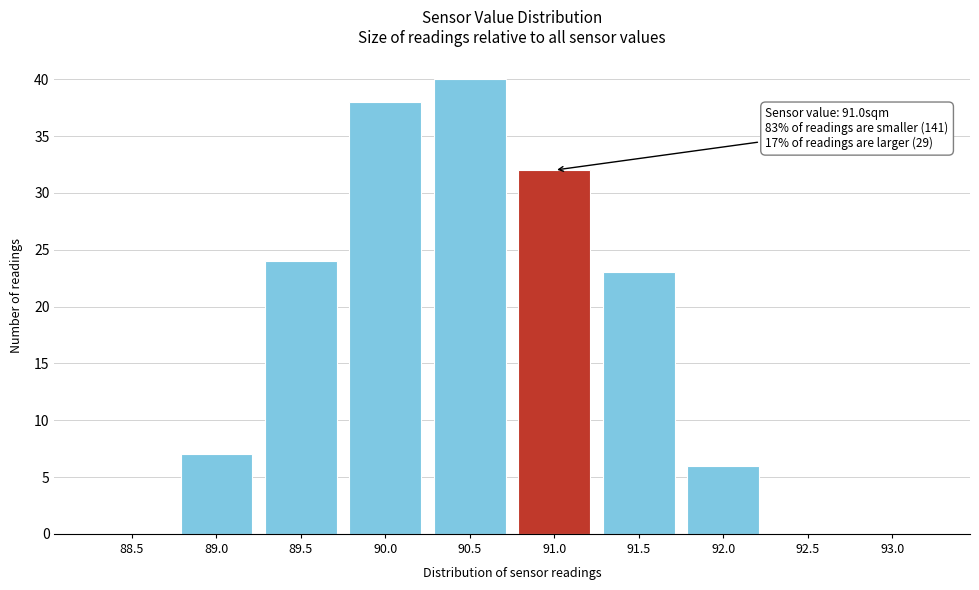

Reading left to right, extract all data points from this chart.

88.5=0	89.0=7	89.5=24	90.0=38	90.5=40	91.0=32	91.5=23	92.0=6	92.5=0	93.0=0